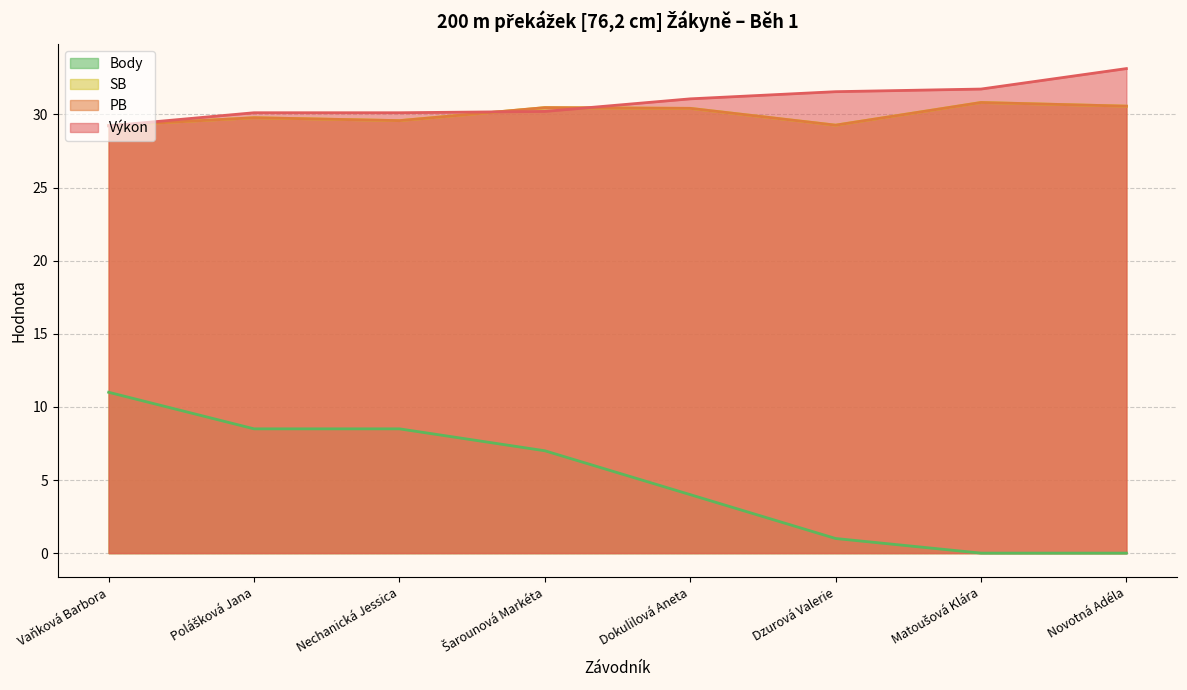

What is the label of the 1st point from the left?

Vaňková Barbora